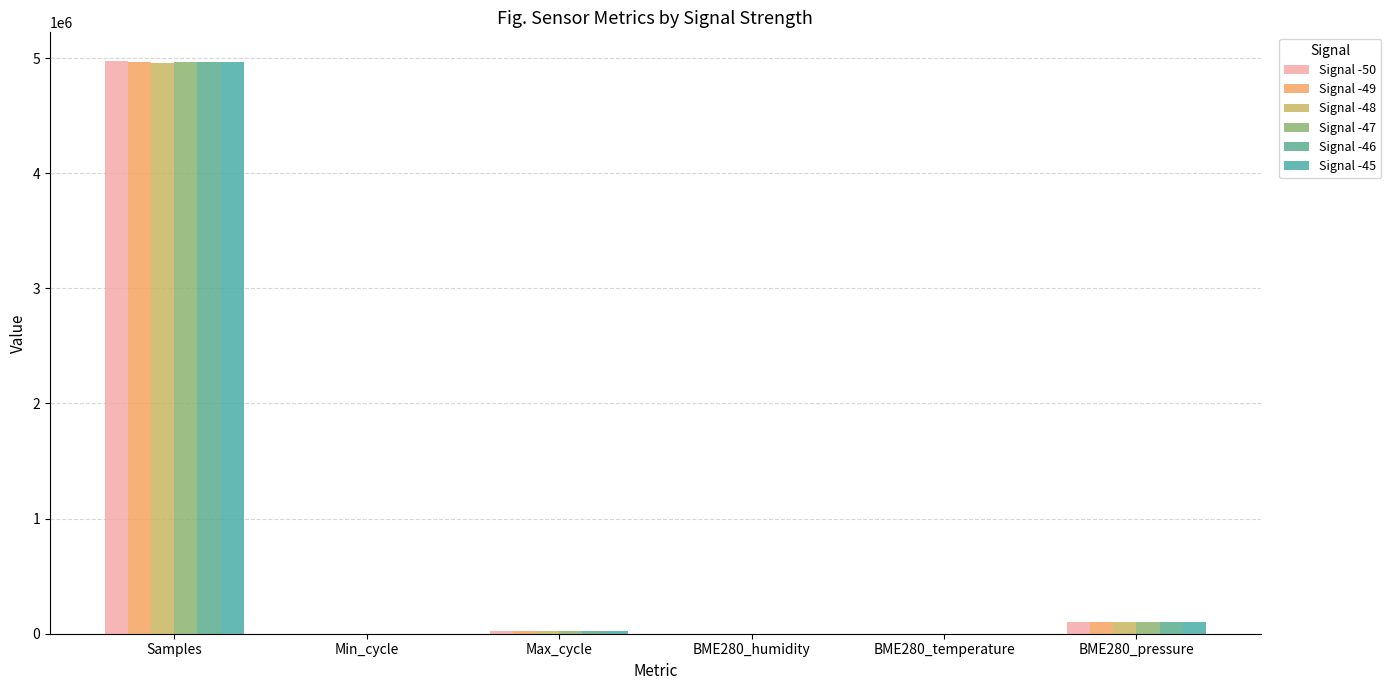

Reading left to right, what are all the values shown in this chart?

Signal -50: Samples=4974914.0	Min_cycle=28.0	Max_cycle=19925.0	BME280_humidity=46.3	BME280_temperature=16.9	BME280_pressure=99944.3
Signal -49: Samples=4968877.0	Min_cycle=28.0	Max_cycle=19984.0	BME280_humidity=46.2	BME280_temperature=16.9	BME280_pressure=99931.1
Signal -48: Samples=4957588.0	Min_cycle=28.0	Max_cycle=19966.0	BME280_humidity=46.3	BME280_temperature=16.9	BME280_pressure=99936.4
Signal -47: Samples=4962983.0	Min_cycle=28.0	Max_cycle=19918.0	BME280_humidity=46.1	BME280_temperature=16.9	BME280_pressure=99921.3
Signal -46: Samples=4967072.0	Min_cycle=28.0	Max_cycle=19972.0	BME280_humidity=46.3	BME280_temperature=16.9	BME280_pressure=99919.7
Signal -45: Samples=4966506.0	Min_cycle=28.0	Max_cycle=19942.0	BME280_humidity=46.1	BME280_temperature=16.9	BME280_pressure=99922.3